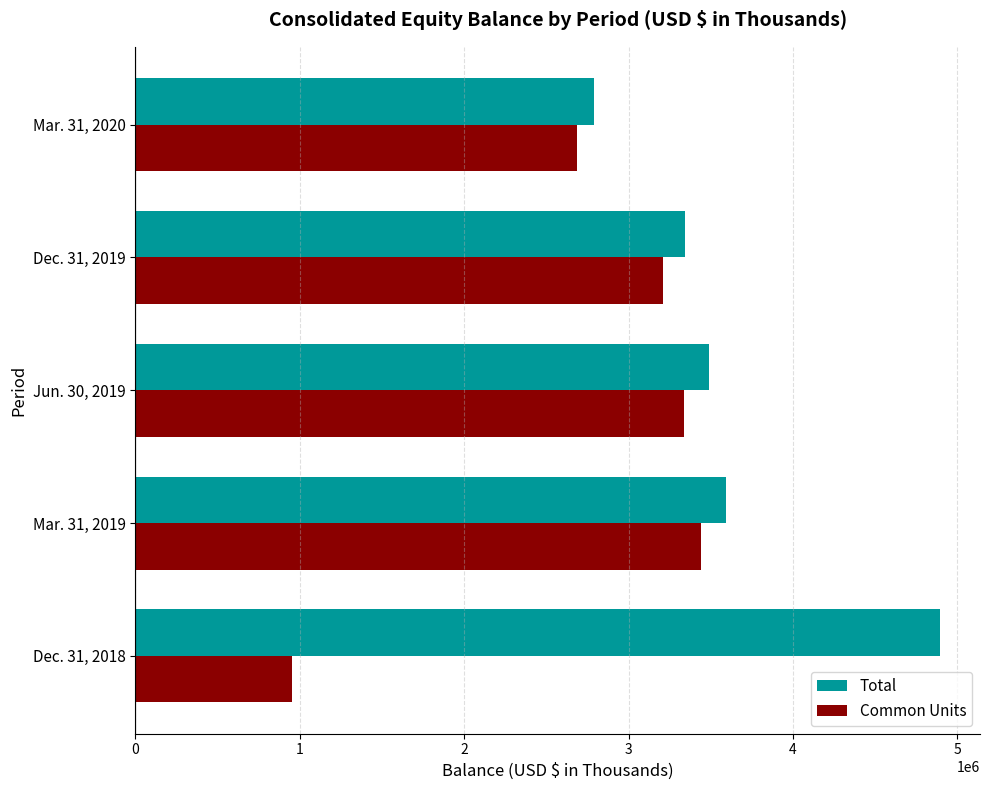

What is the average value of the Total series?

3622602